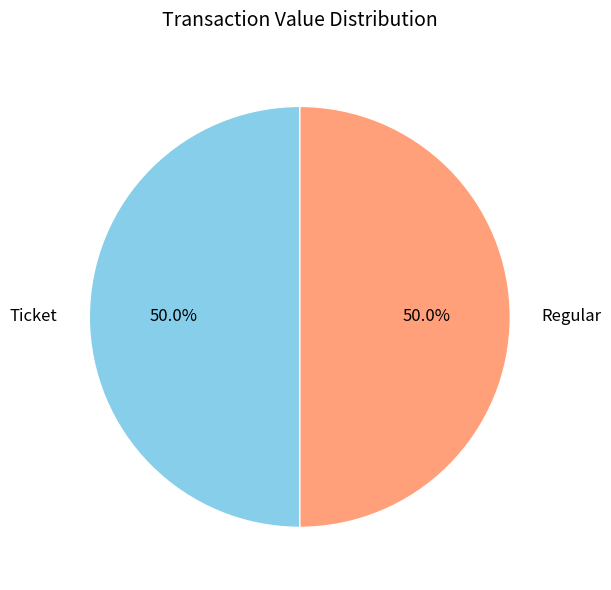

How much of the chart is everything except Ticket?

50.0%